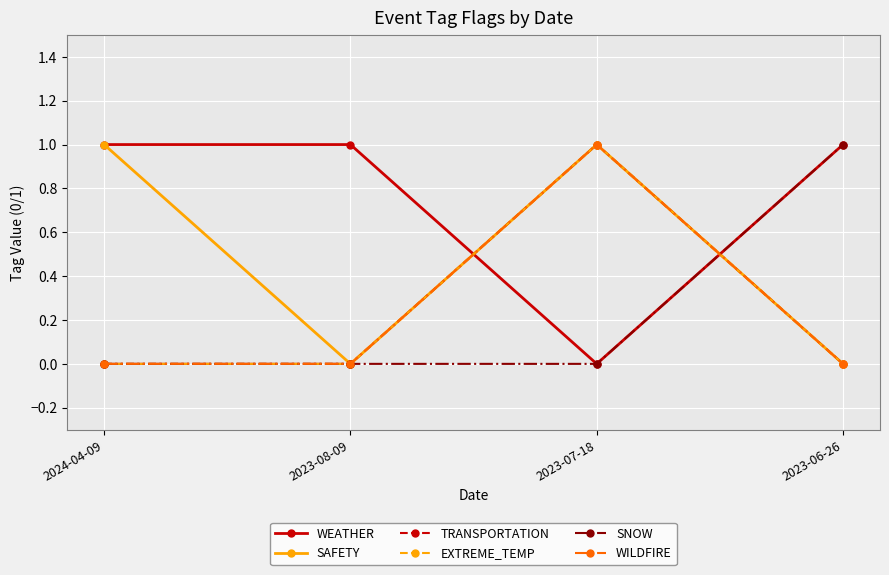

True or false: TRANSPORTATION has more than 0 points higher than both neighbors.

True